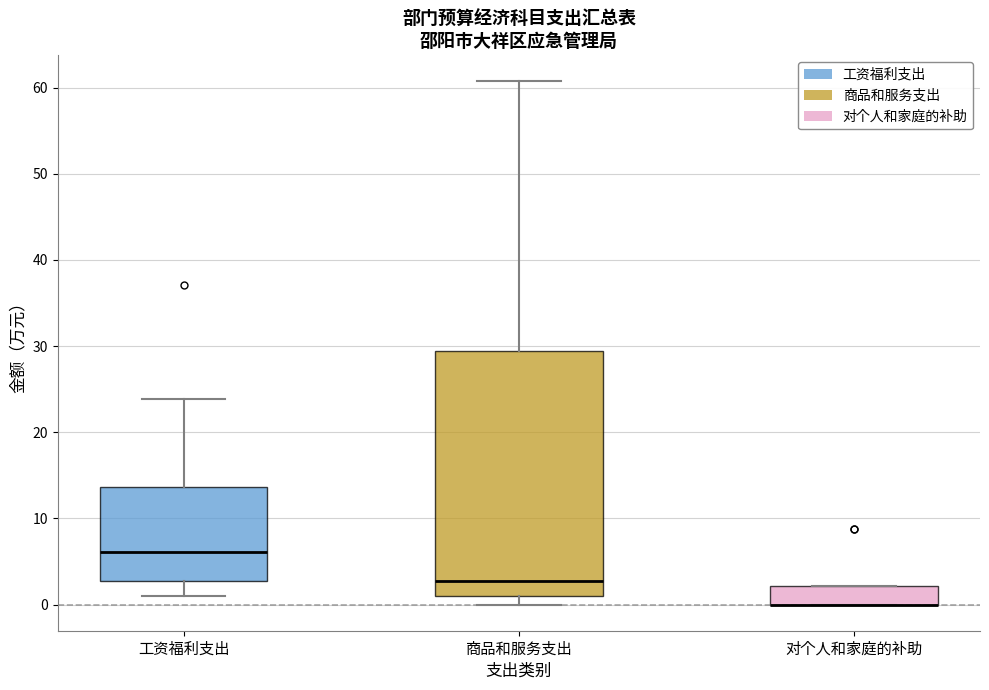

Comparing the boxes themselves (not the whiskers), which one is the tallest?

商品和服务支出